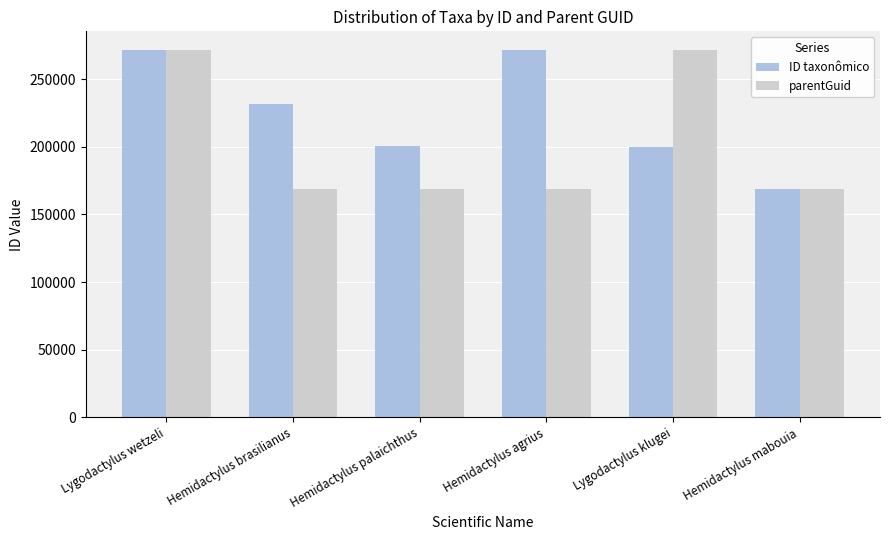

Count the number of categories in the chart.

6